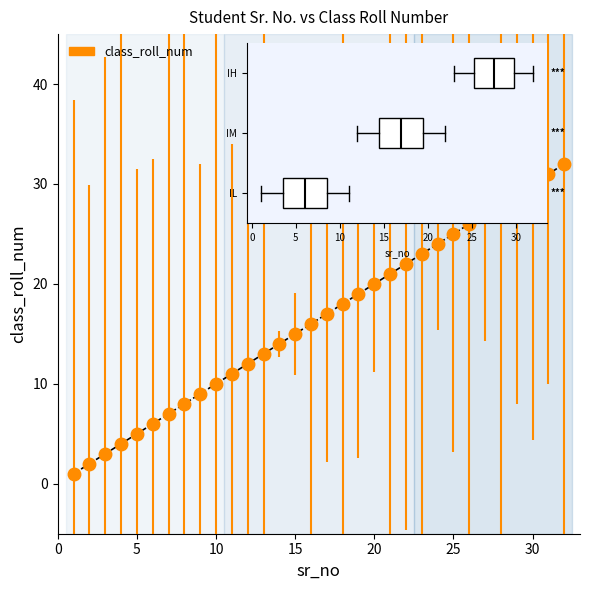

True or false: the data has more than 0 interior local peaks.

False